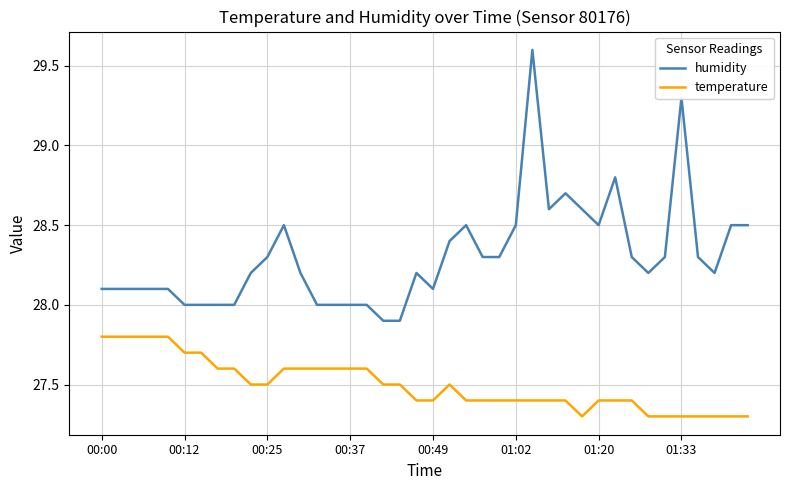

Which series has the largest total across all categories?

humidity